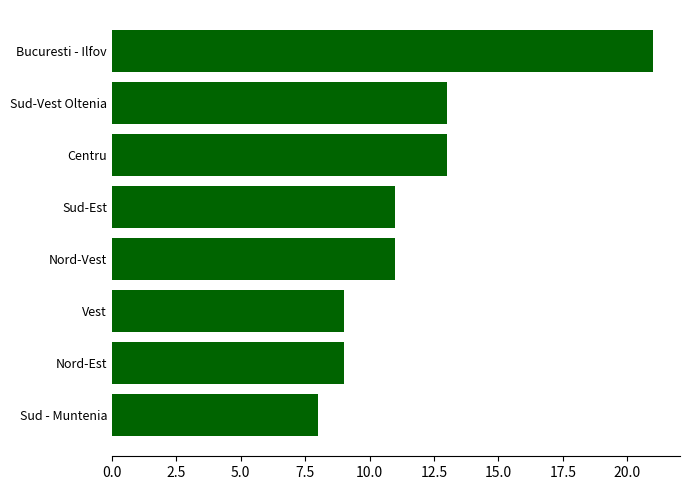

Read the value at Centru, to the nearest 5.

15